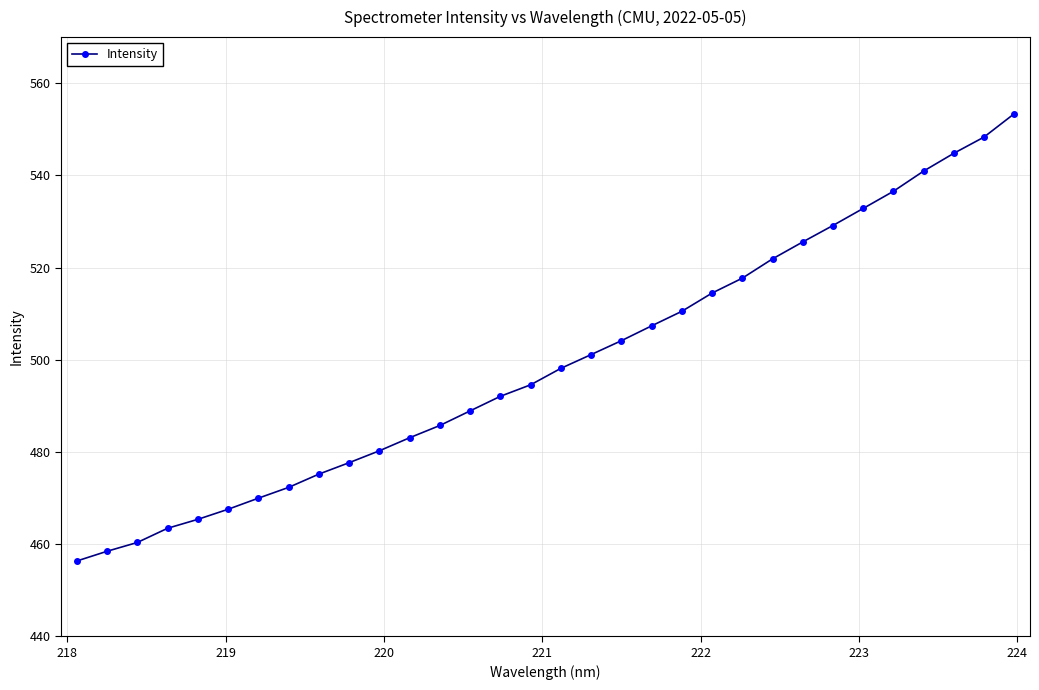

What is the difference between the second highest and second lowest values?

89.9